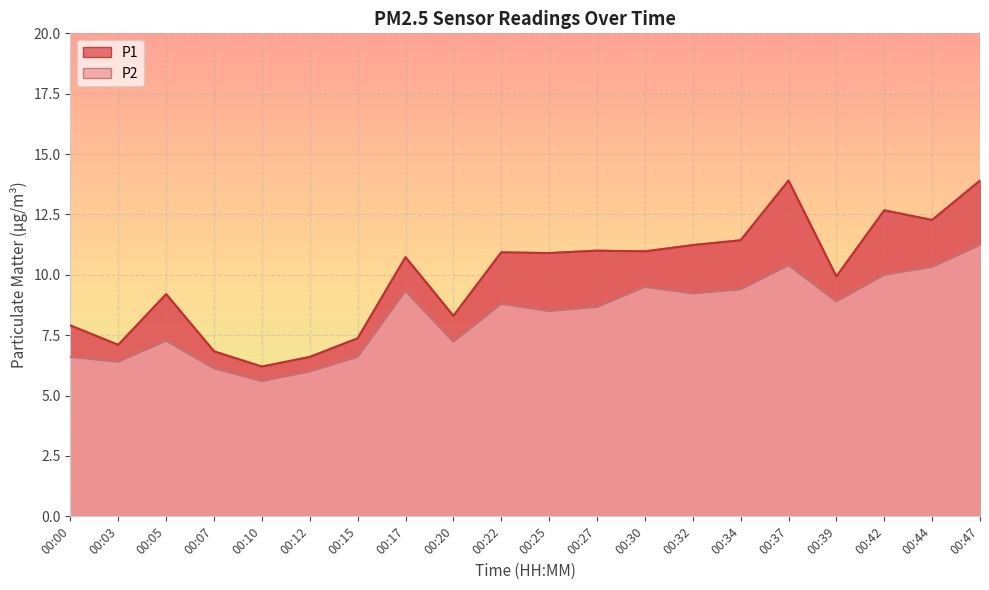

What is the maximum value shown in the chart?

13.9